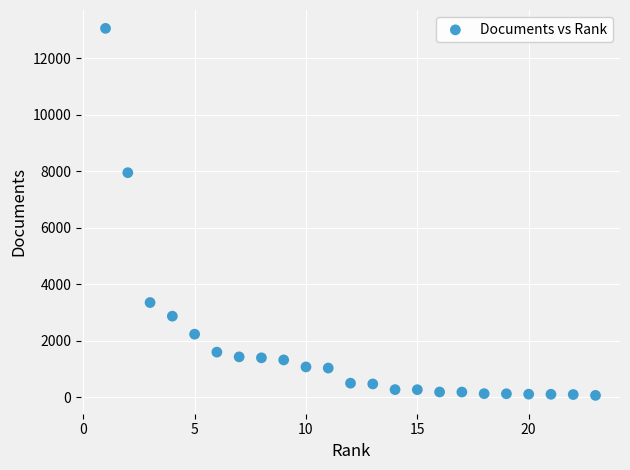

What Y value in the scatter plot is closest to 6564?

7952